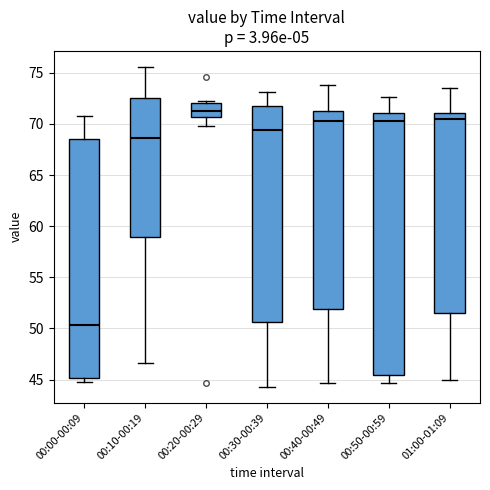

Which box has the highest median line?

00:20-00:29